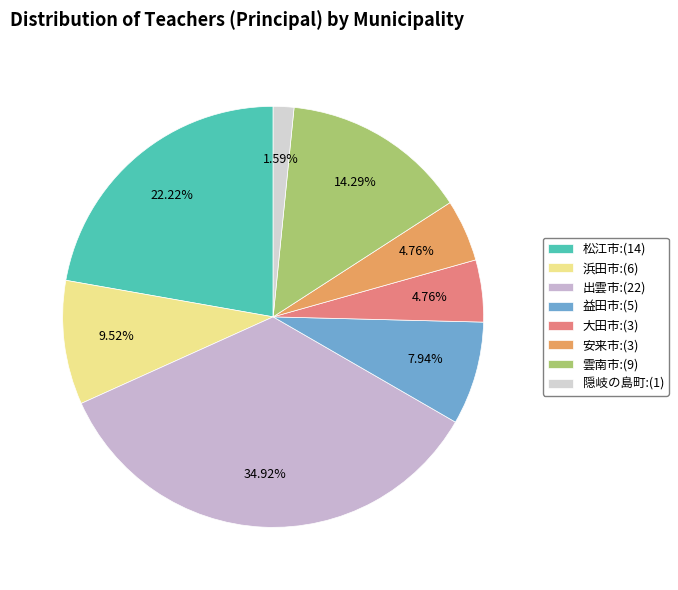

What is the change in value from 大田市 to 隠岐の島町?

-2